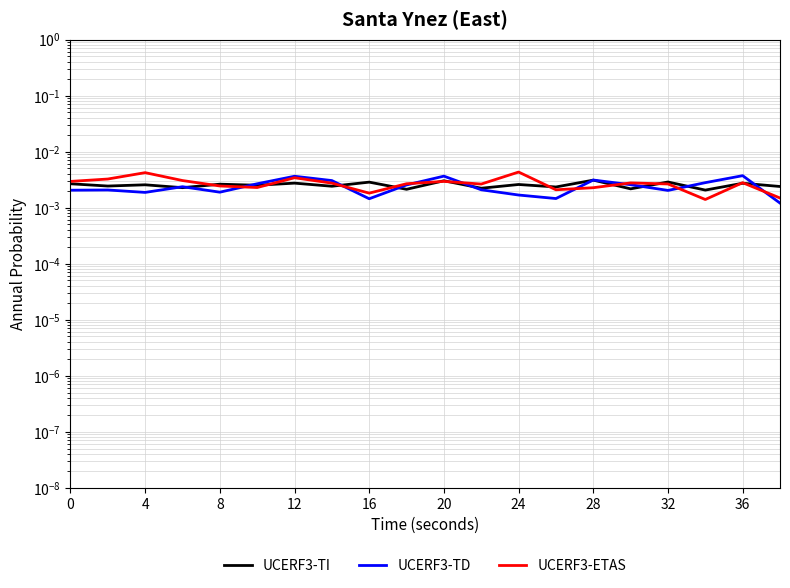

The UCERF3-ETAS series shows 0.0 at 12. True or false?

False